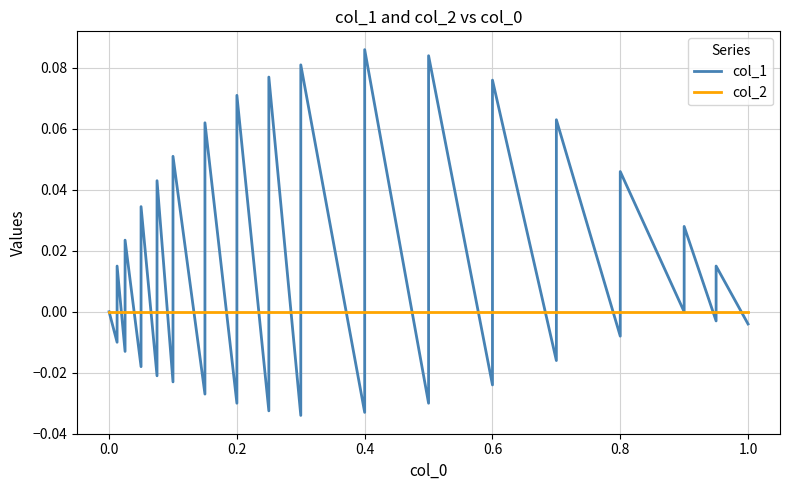

What is the difference between the second highest and second lowest values in the col_1 series?

0.1